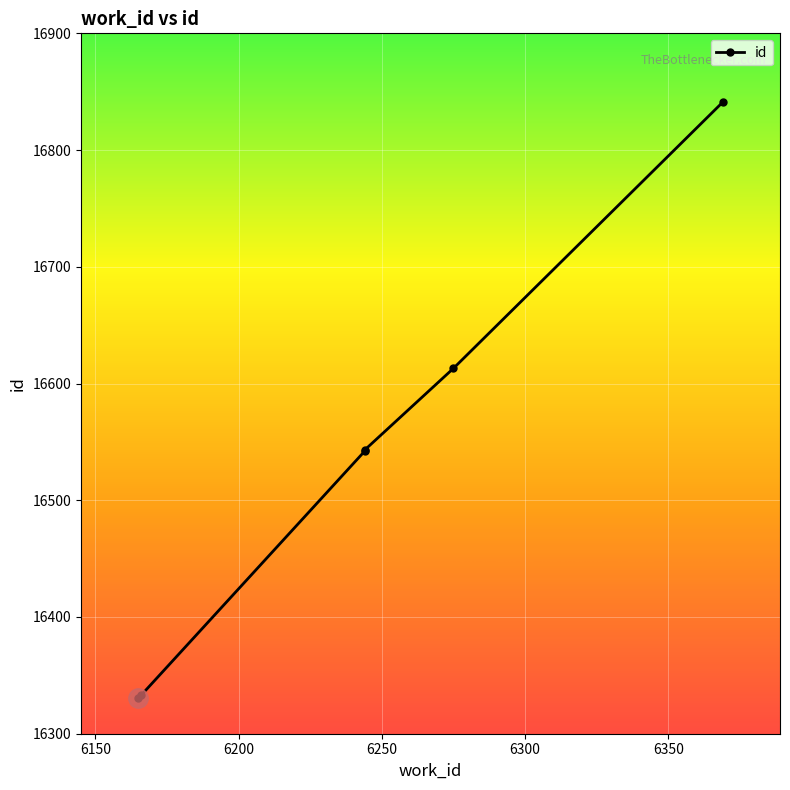

How many series are shown in this chart?

1